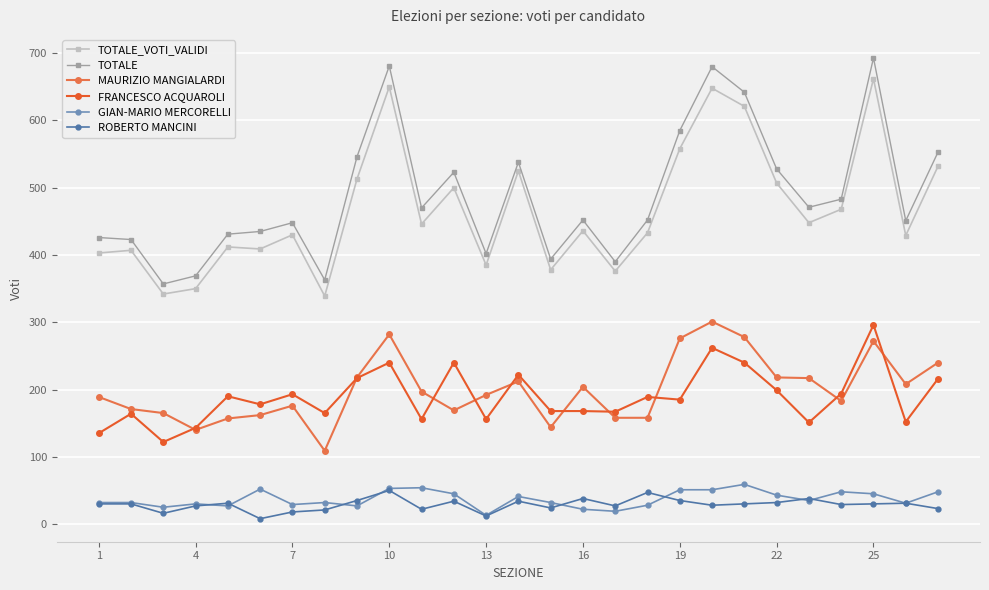

Does the chart display data point markers on the line(s)?

Yes